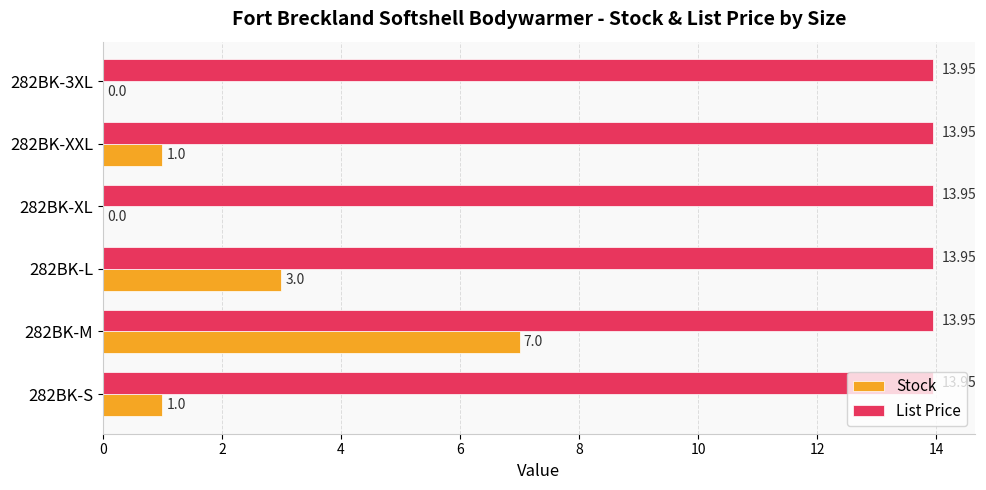

Which series has the largest total across all categories?

List Price